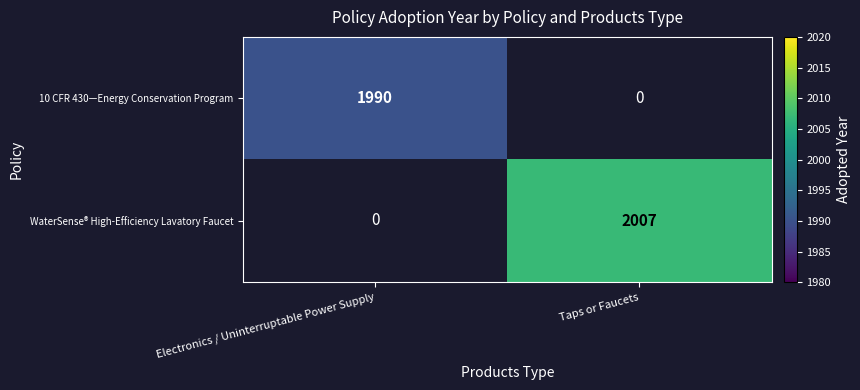

The 10 CFR 430—Energy Conservation Program series shows 1990 at Electronics / Uninterruptable Power Supply. True or false?

True